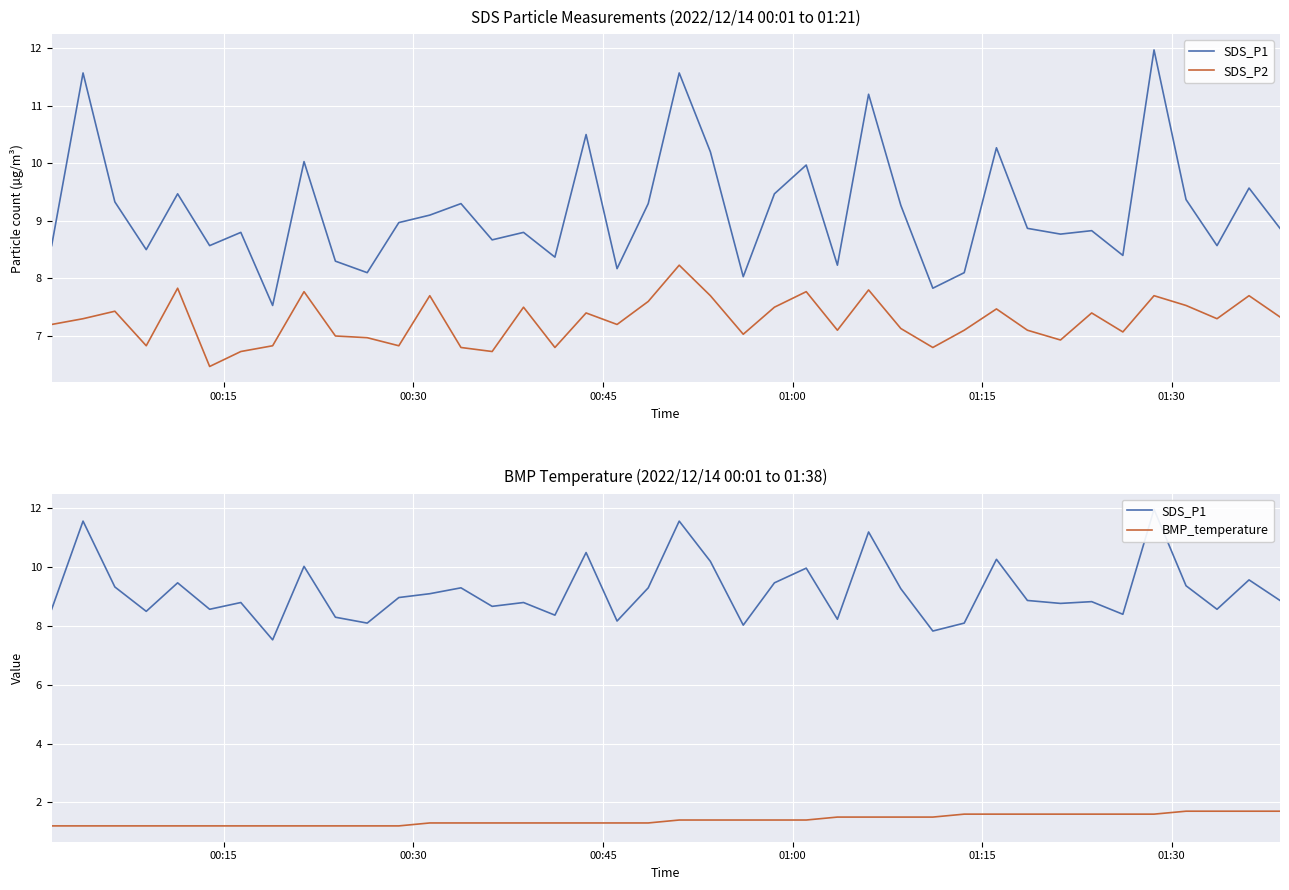

What is the maximum value for BMP_temperature?

1.7